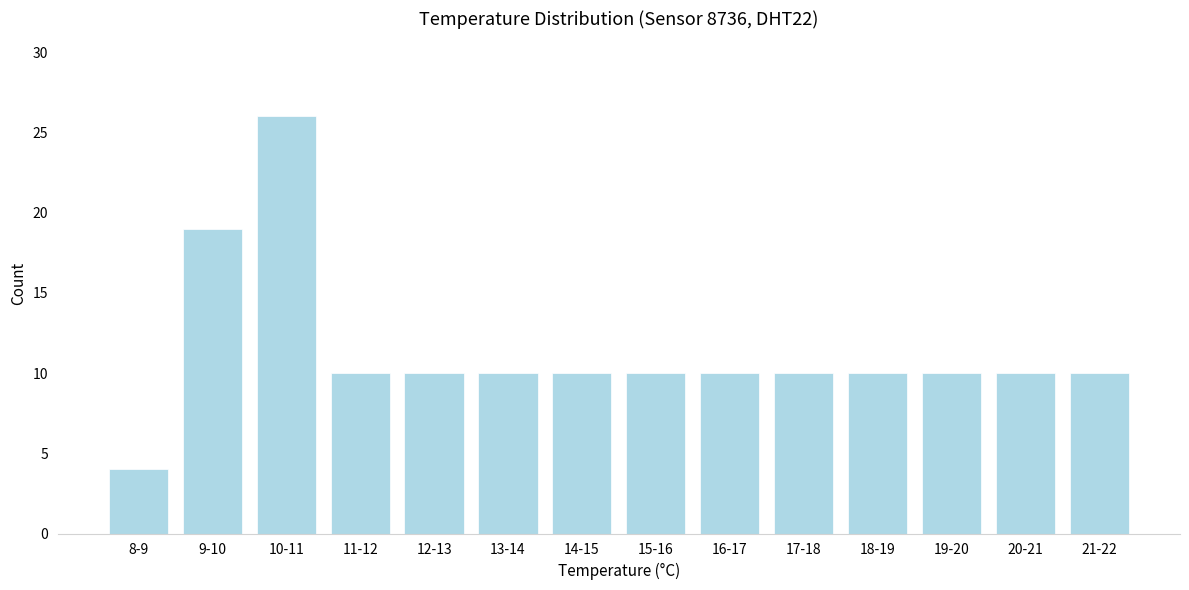

Reading right to left, transcribe all the data shown in this chart.

21-22=10	20-21=10	19-20=10	18-19=10	17-18=10	16-17=10	15-16=10	14-15=10	13-14=10	12-13=10	11-12=10	10-11=26	9-10=19	8-9=4